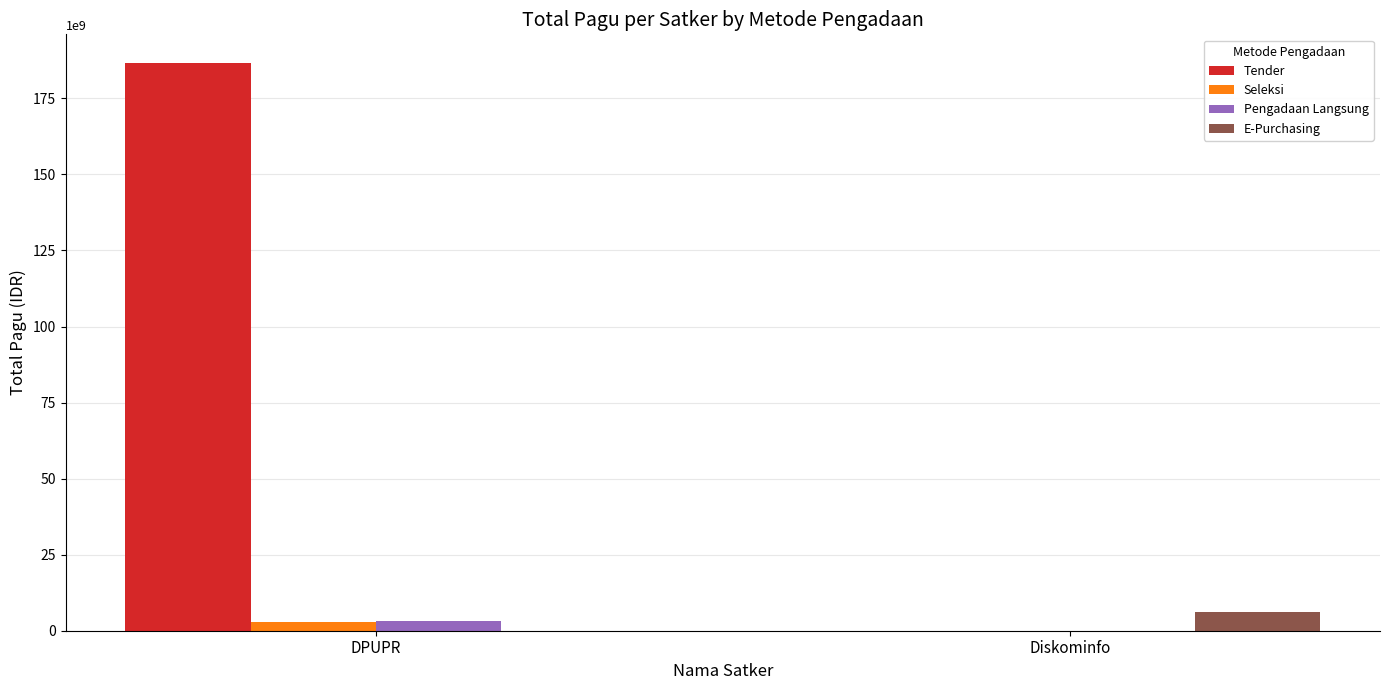

Is it true that Tender equals 115490259887 at Diskominfo?

False